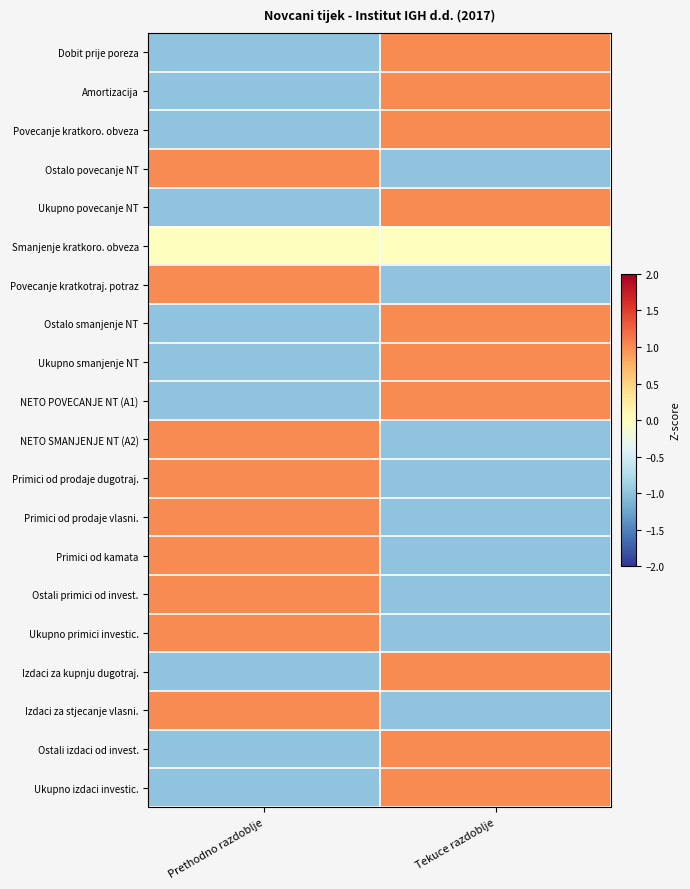

Reading left to right, transcribe all the data shown in this chart.

Dobit prije poreza: Prethodno razdoblje=-1	Tekuce razdoblje=1
Amortizacija: Prethodno razdoblje=-1	Tekuce razdoblje=1
Povecanje kratkoro. obveza: Prethodno razdoblje=-1	Tekuce razdoblje=1
Ostalo povecanje NT: Prethodno razdoblje=1	Tekuce razdoblje=-1
Ukupno povecanje NT: Prethodno razdoblje=-1	Tekuce razdoblje=1
Smanjenje kratkoro. obveza: Prethodno razdoblje=0	Tekuce razdoblje=0
Povecanje kratkotraj. potraz: Prethodno razdoblje=1	Tekuce razdoblje=-1
Ostalo smanjenje NT: Prethodno razdoblje=-1	Tekuce razdoblje=1
Ukupno smanjenje NT: Prethodno razdoblje=-1	Tekuce razdoblje=1
NETO POVECANJE NT (A1): Prethodno razdoblje=-1	Tekuce razdoblje=1
NETO SMANJENJE NT (A2): Prethodno razdoblje=1	Tekuce razdoblje=-1
Primici od prodaje dugotraj.: Prethodno razdoblje=1	Tekuce razdoblje=-1
Primici od prodaje vlasni.: Prethodno razdoblje=1	Tekuce razdoblje=-1
Primici od kamata: Prethodno razdoblje=1	Tekuce razdoblje=-1
Ostali primici od invest.: Prethodno razdoblje=1	Tekuce razdoblje=-1
Ukupno primici investic.: Prethodno razdoblje=1	Tekuce razdoblje=-1
Izdaci za kupnju dugotraj.: Prethodno razdoblje=-1	Tekuce razdoblje=1
Izdaci za stjecanje vlasni.: Prethodno razdoblje=1	Tekuce razdoblje=-1
Ostali izdaci od invest.: Prethodno razdoblje=-1	Tekuce razdoblje=1
Ukupno izdaci investic.: Prethodno razdoblje=-1	Tekuce razdoblje=1